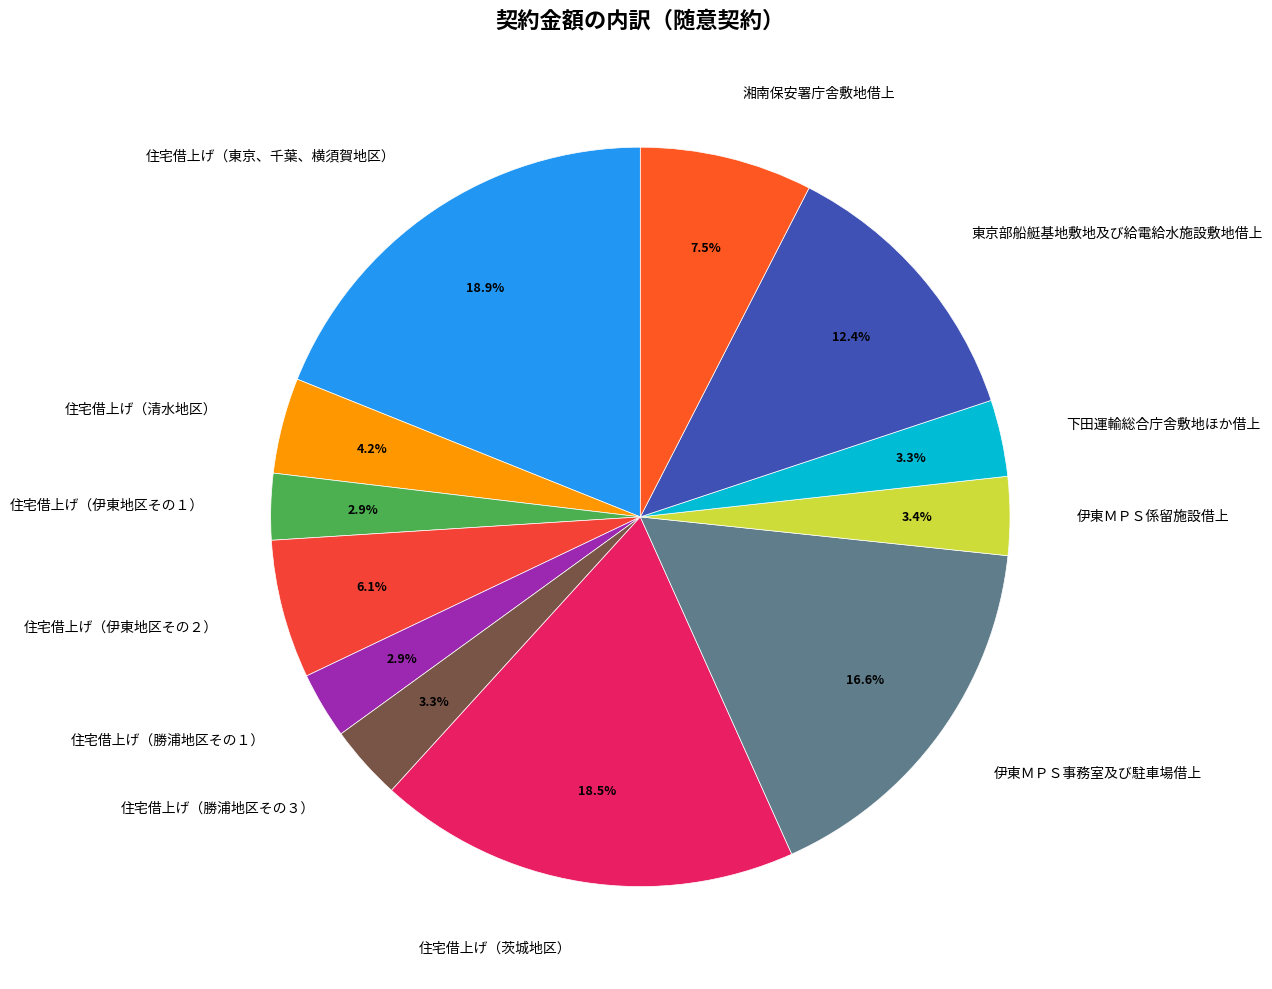

What is the total percentage of 東京部船艇基地敷地及び給電給水施設敷地借上 and 住宅借上げ（東京、千葉、横須賀地区）?

31.3%